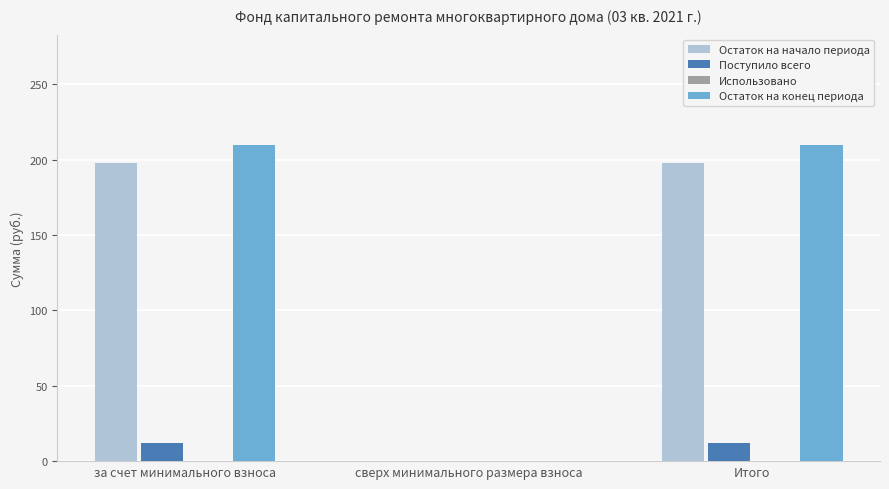

Reading left to right, extract all data points from this chart.

Остаток на начало периода: за счет минимального взноса=197.9	сверх минимального размера взноса=0.0	Итого=197.9
Поступило всего: за счет минимального взноса=12.0	сверх минимального размера взноса=0.0	Итого=12.0
Остаток на конец периода: за счет минимального взноса=209.9	сверх минимального размера взноса=0.0	Итого=209.9